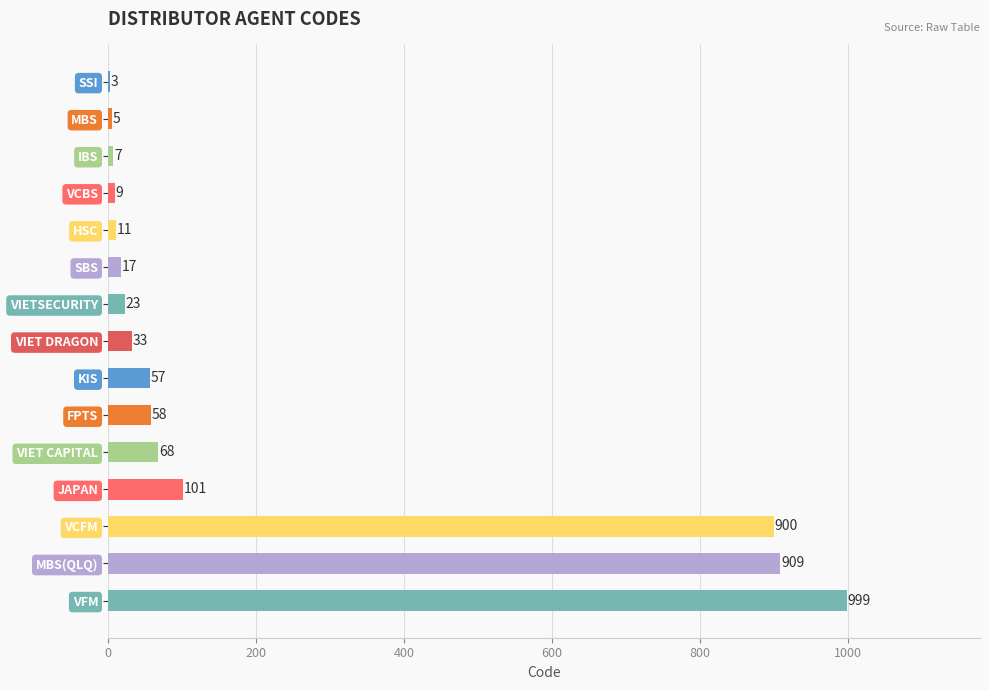

Where is the data nearest to the value 501?

VCFM